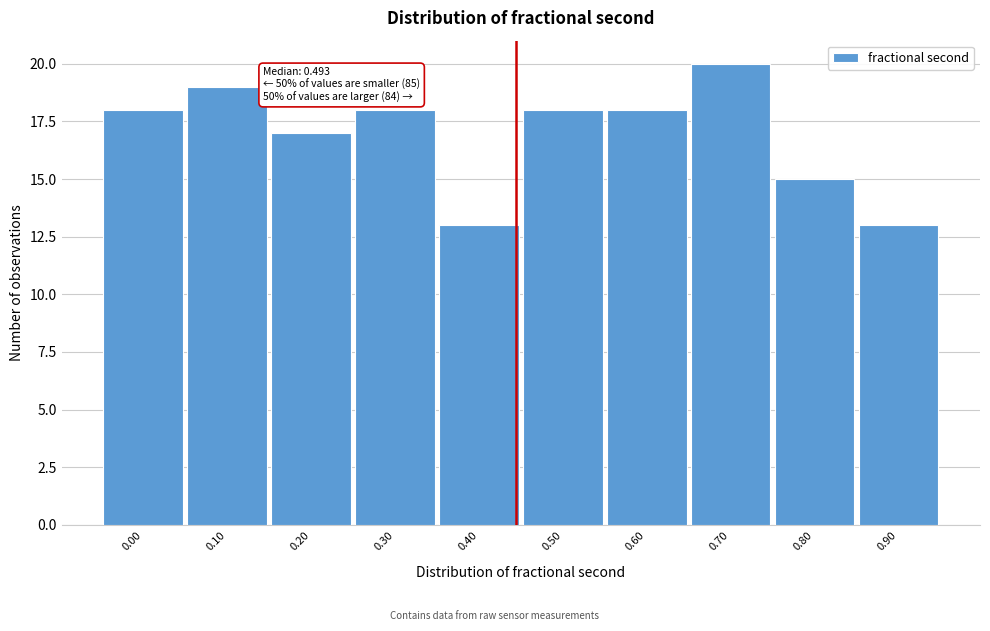

Reading left to right, transcribe all the data shown in this chart.

18	19	17	18	13	18	18	20	15	13